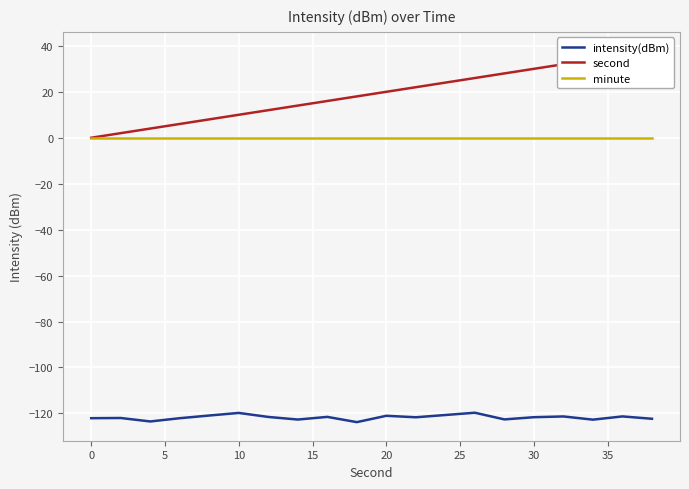

True or false: minute and intensity(dBm) intersect in this chart.

False